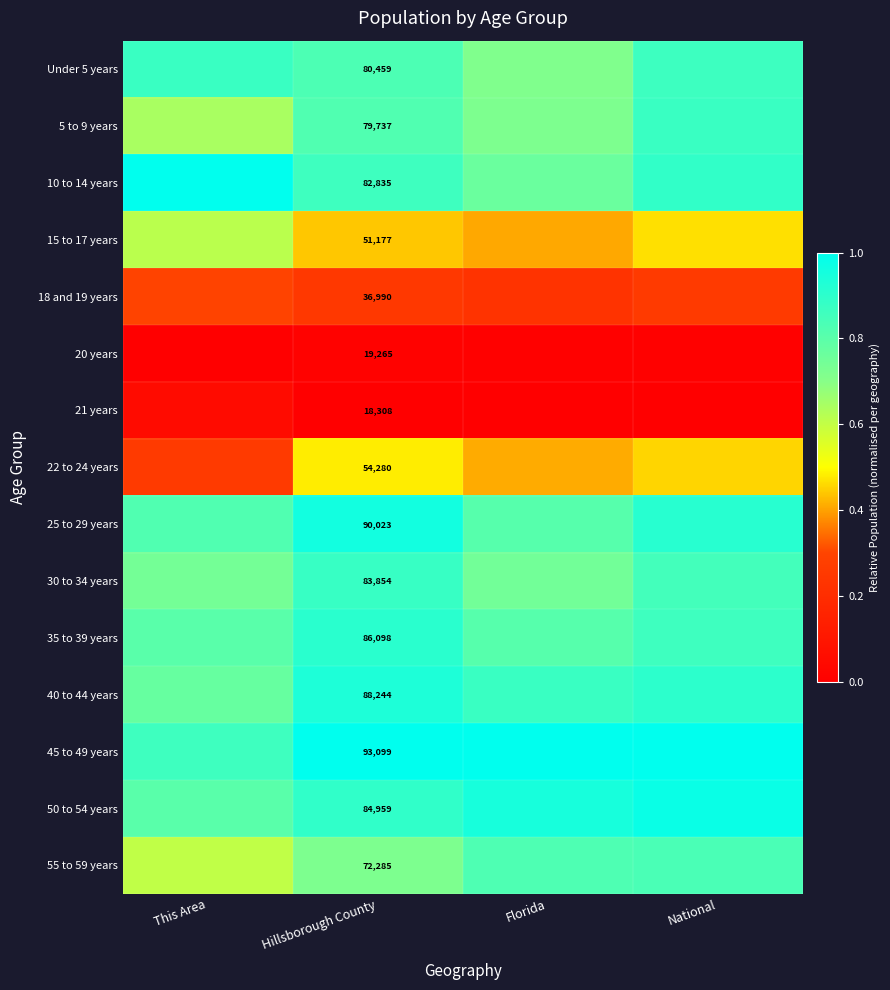

At how many categories does at least one series exceed 0?

4